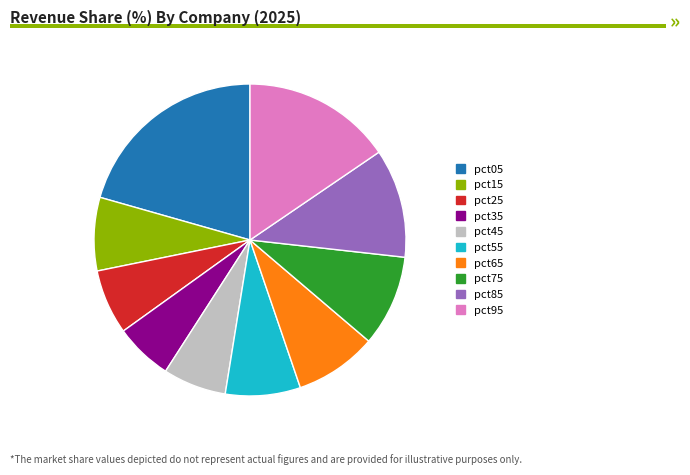

Approximately how many times larger is the value at pct05 compared to pct95?

1.3